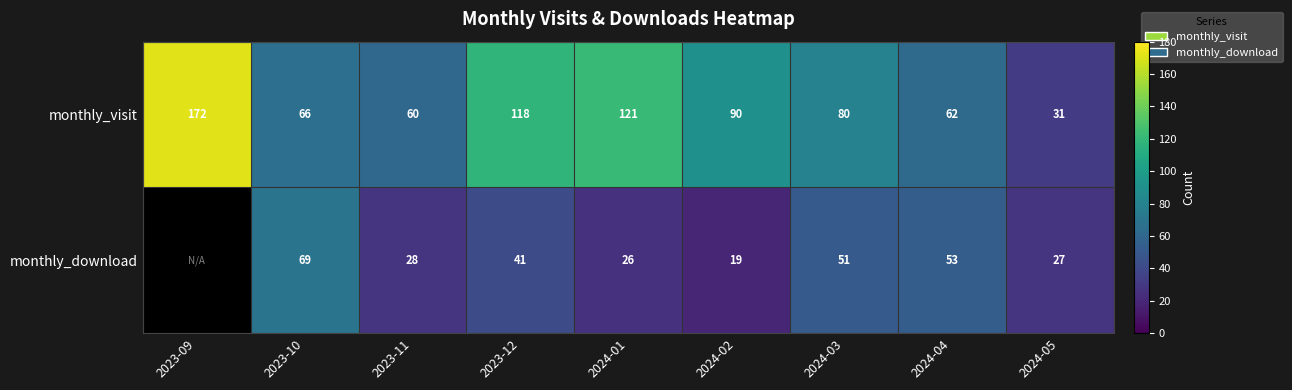

Which series changed the most between 2024-01 and 2024-03?

monthly_visit